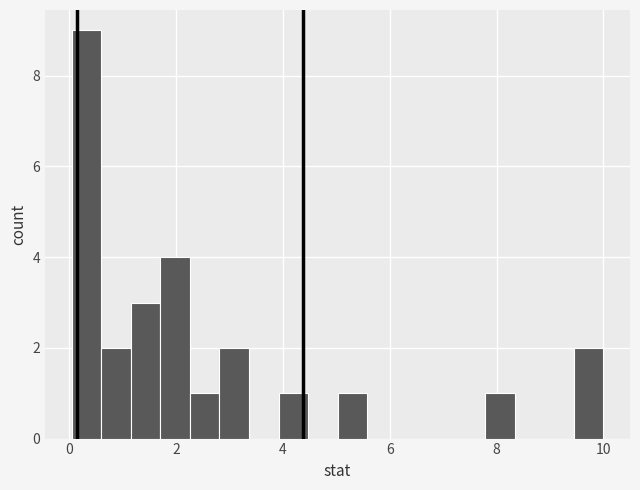

Around what value on the x-axis is the tallest bar? Give the approximate position of its centre, as read against the axis.

0.4